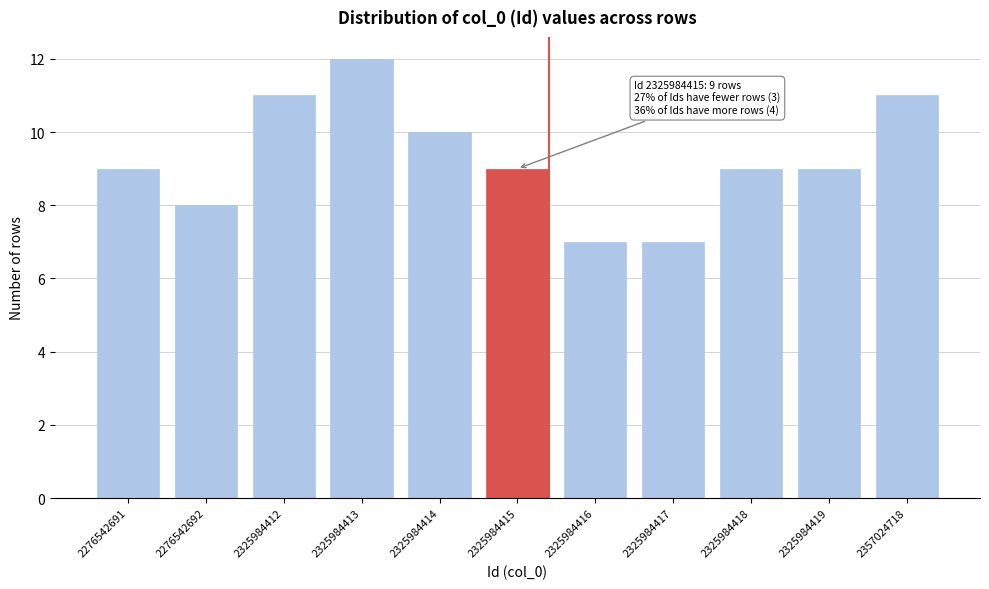

Reading left to right, list all the values displayed in this chart.

2276542691=9	2276542692=8	2325984412=11	2325984413=12	2325984414=10	2325984415=9	2325984416=7	2325984417=7	2325984418=9	2325984419=9	2357024718=11